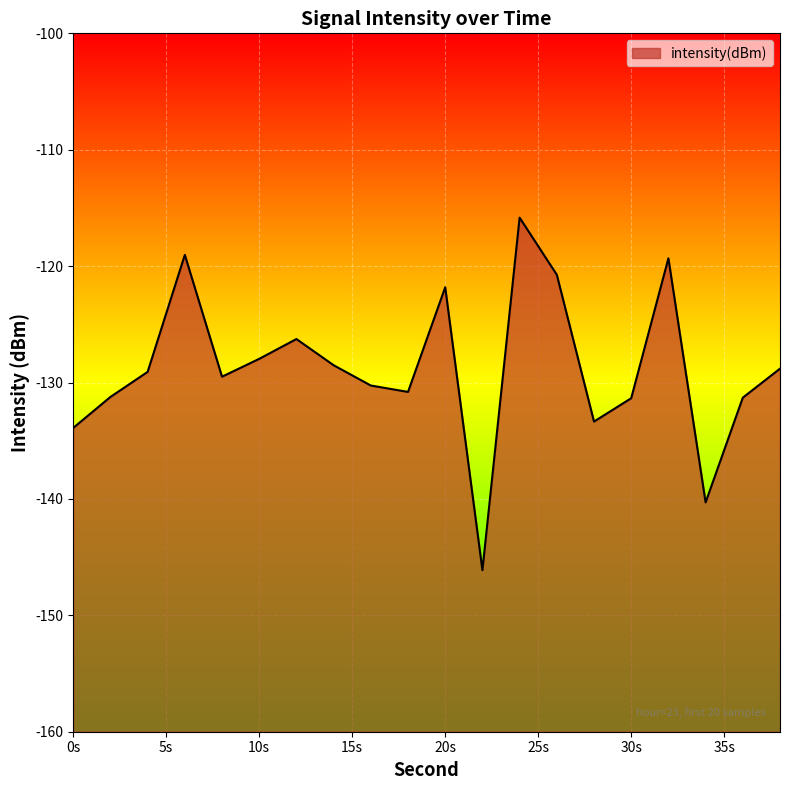

What is the difference between the second highest and minimum values?

27.1